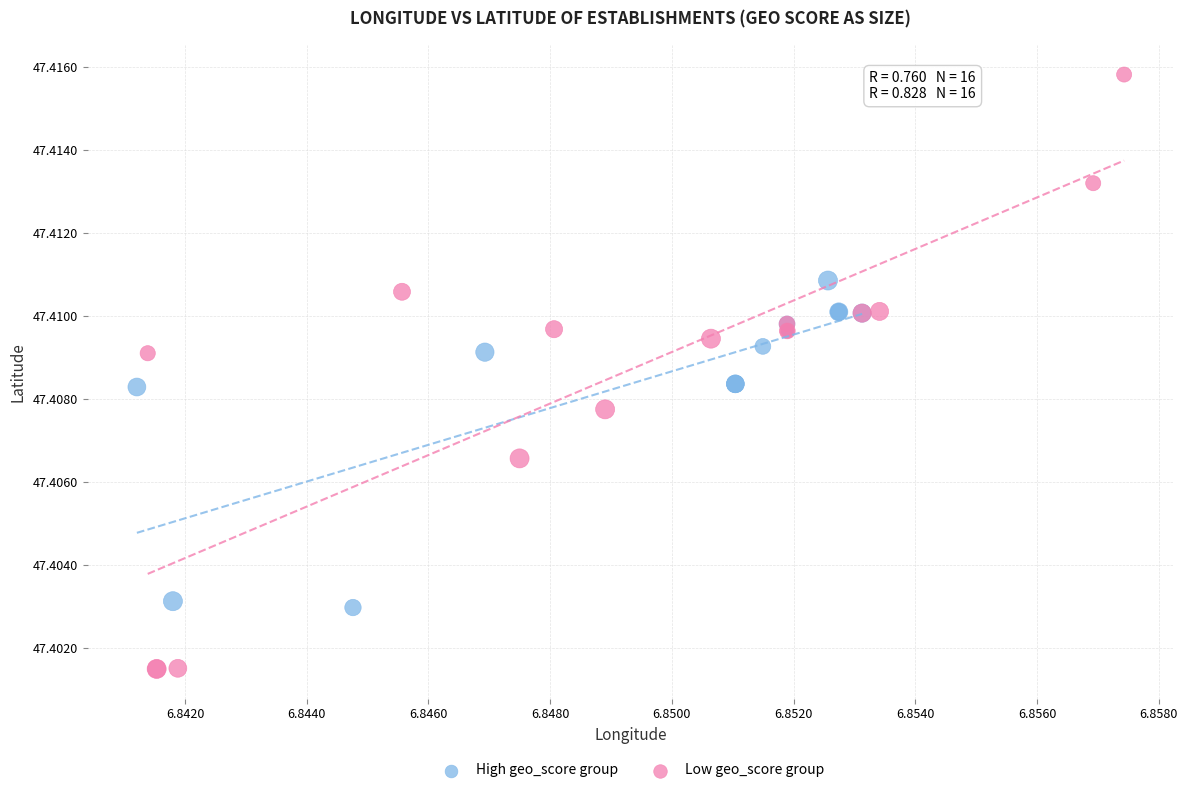

Which series has the largest Y range (max minus min)?

Low geo_score group